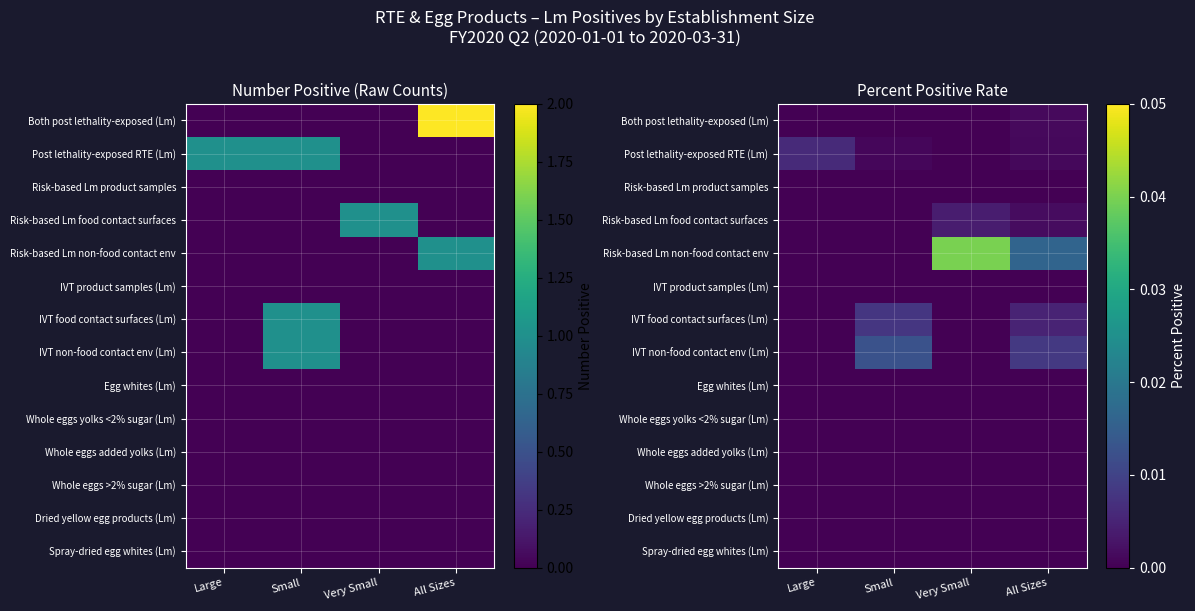

How many distinct data groups are displayed?

14